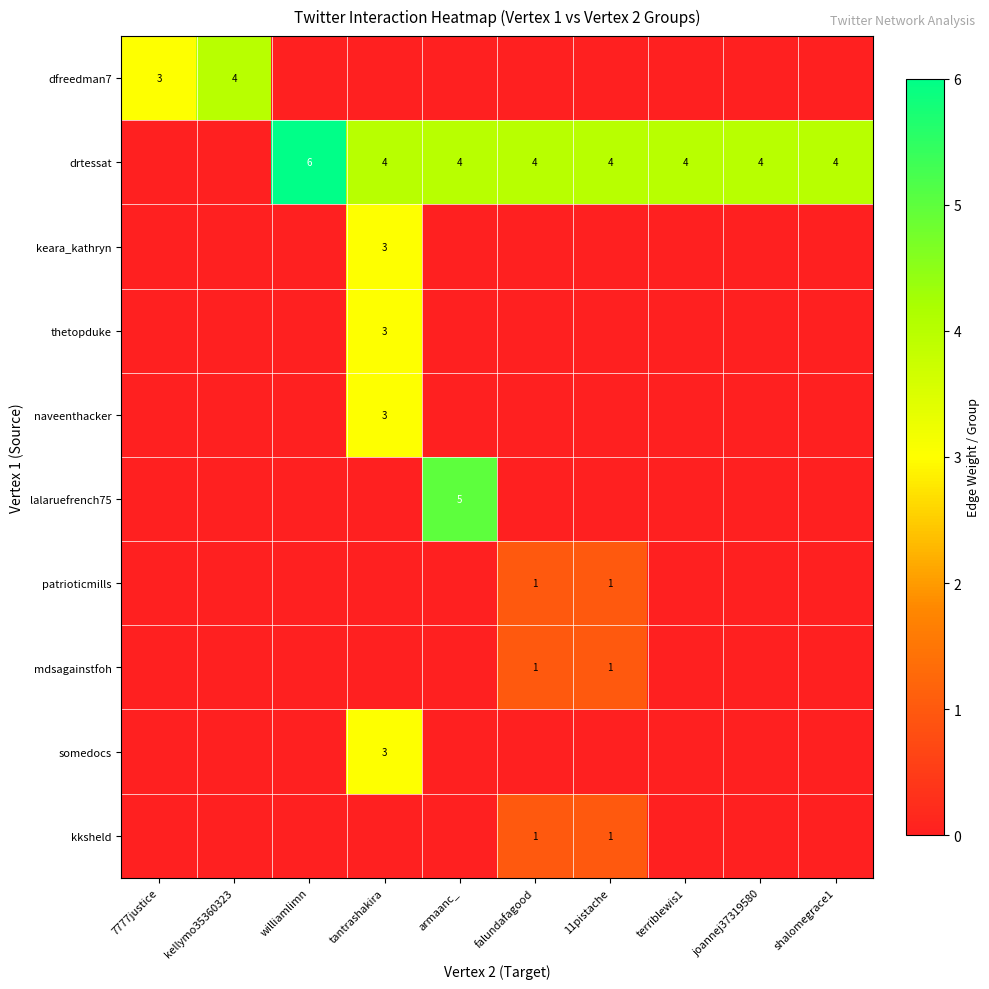

The dfreedman7 series shows 5 at 7777justice. True or false?

False